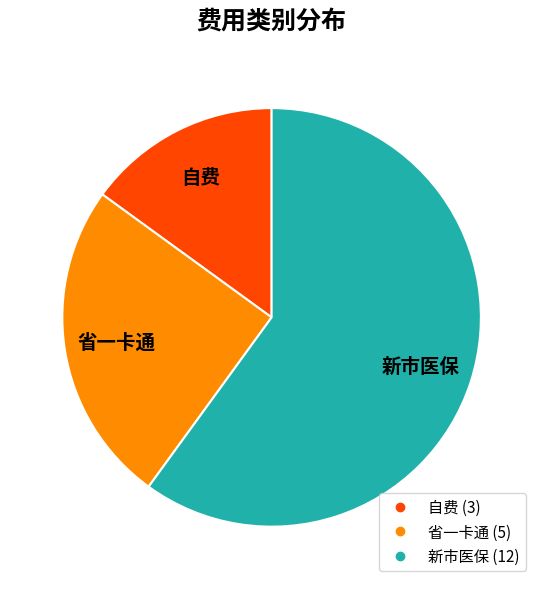

What is the majority slice?

新市医保